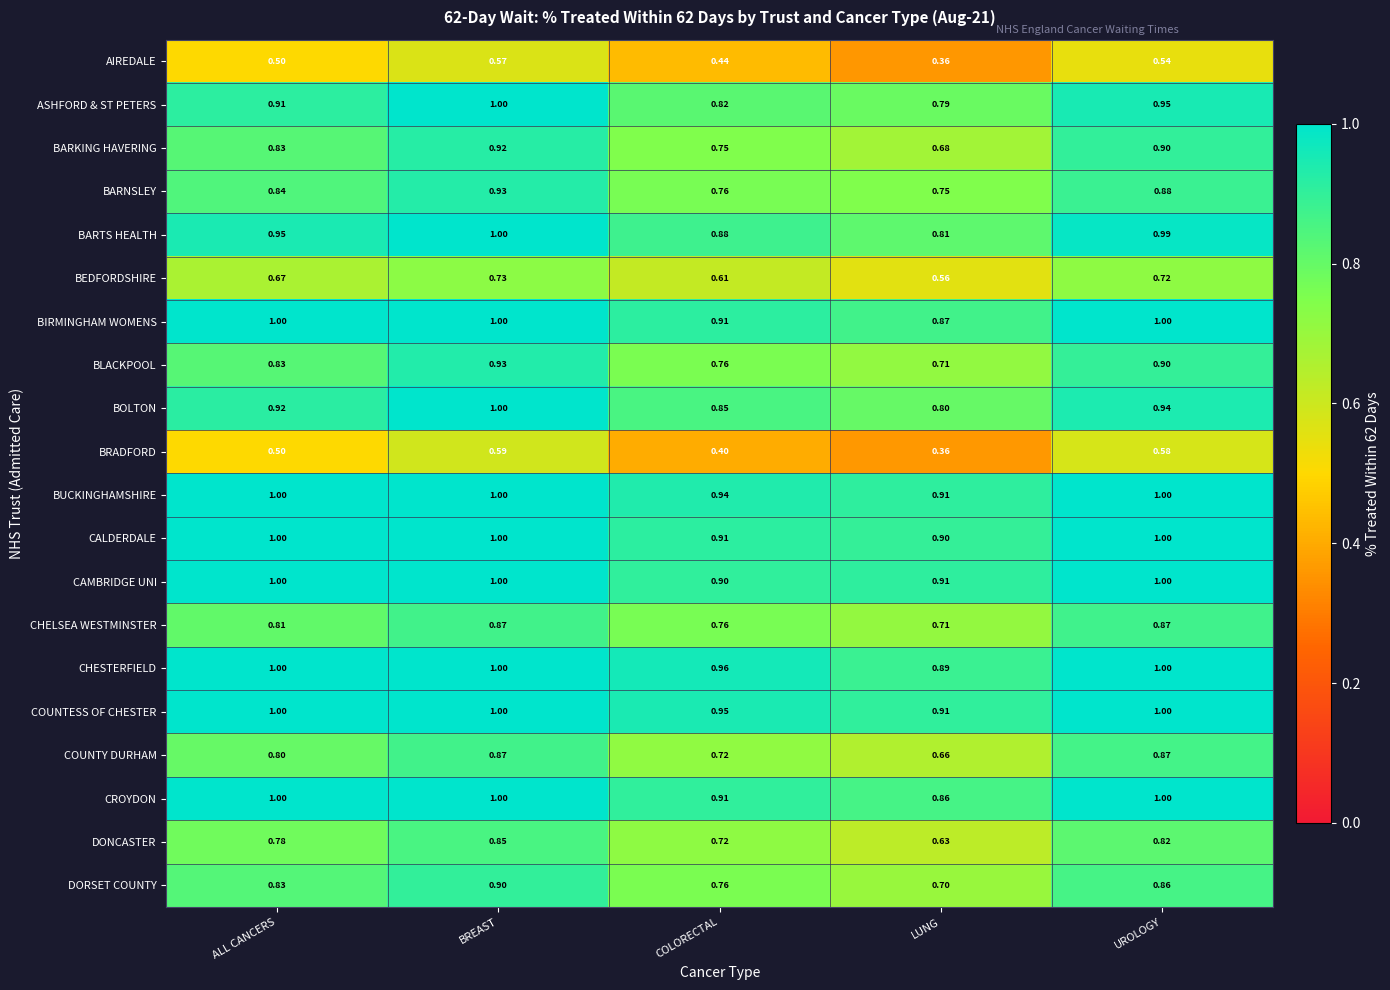

What is the total value across all series at LUNG?

14.8